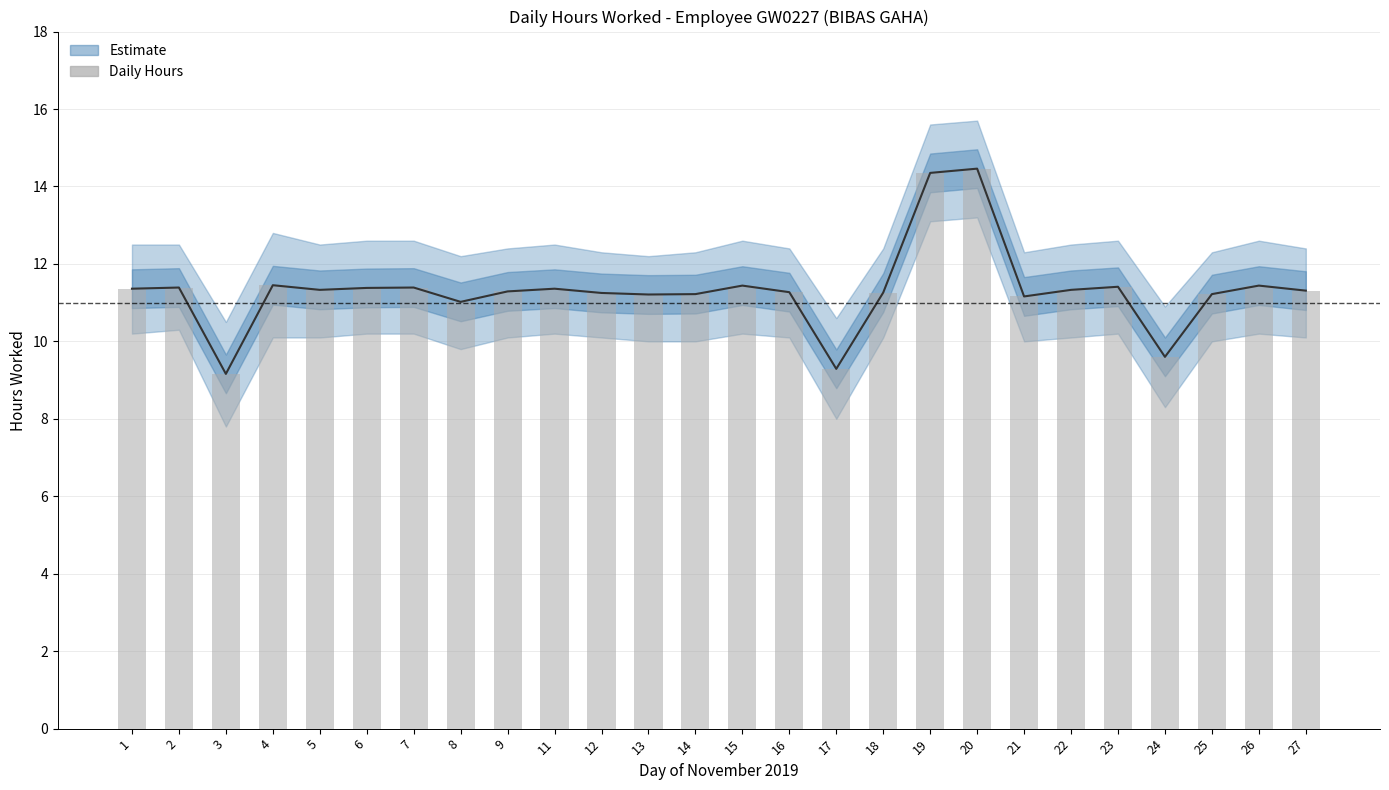

The Daily Hours (bar) series shows 11.3 at 22. True or false?

True